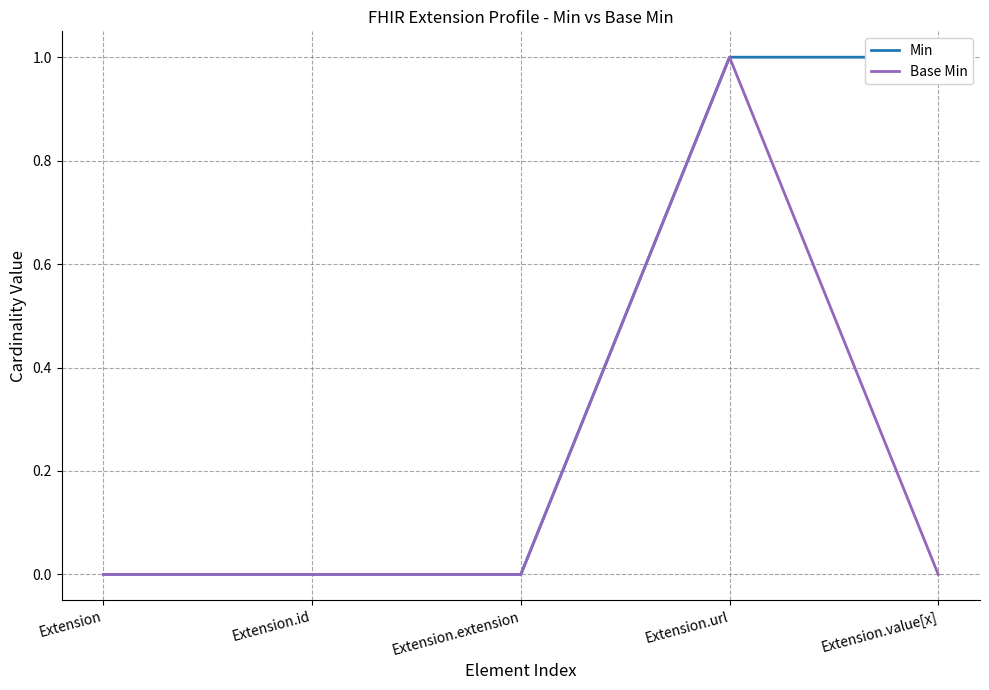

The Min series shows 1 at Extension.extension. True or false?

False